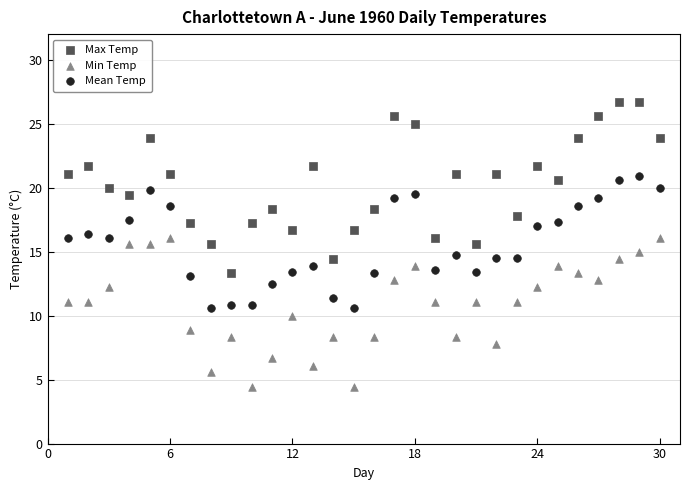

Which series contains the highest Y value?

Max Temp